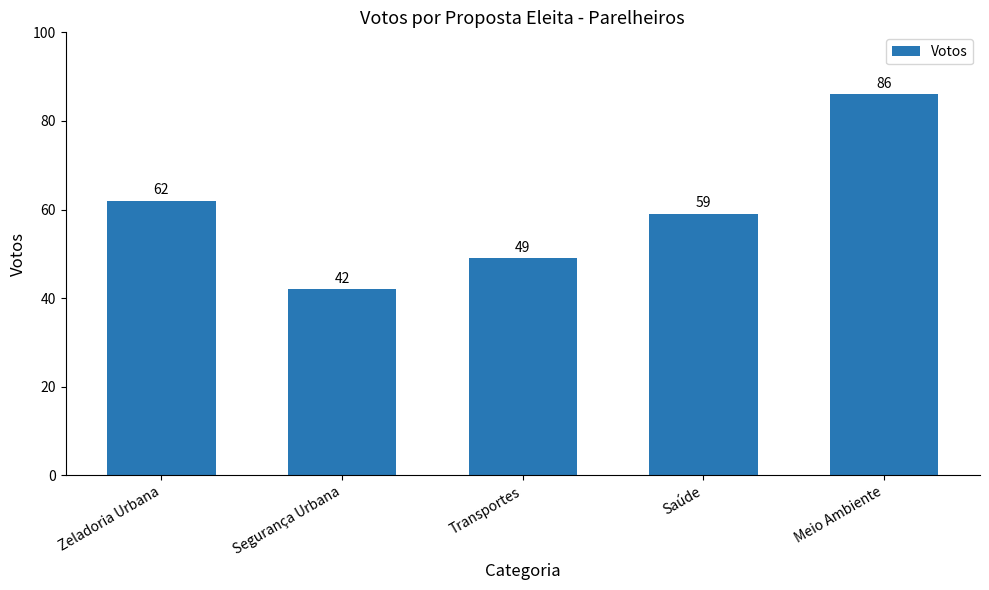

What is the ratio of the value at Saúde to the value at Transportes?

1.2